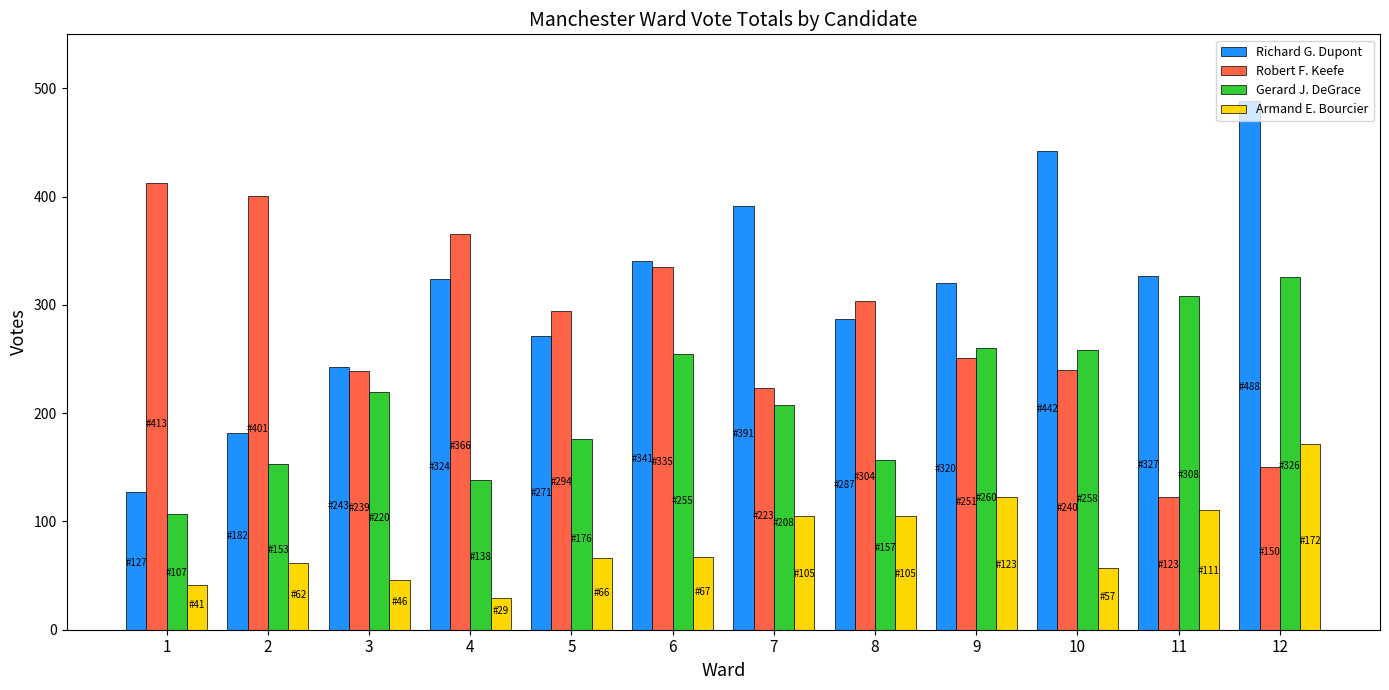

At 8, list the series in order from largest to smallest.

Robert F. Keefe, Richard G. Dupont, Gerard J. DeGrace, Armand E. Bourcier